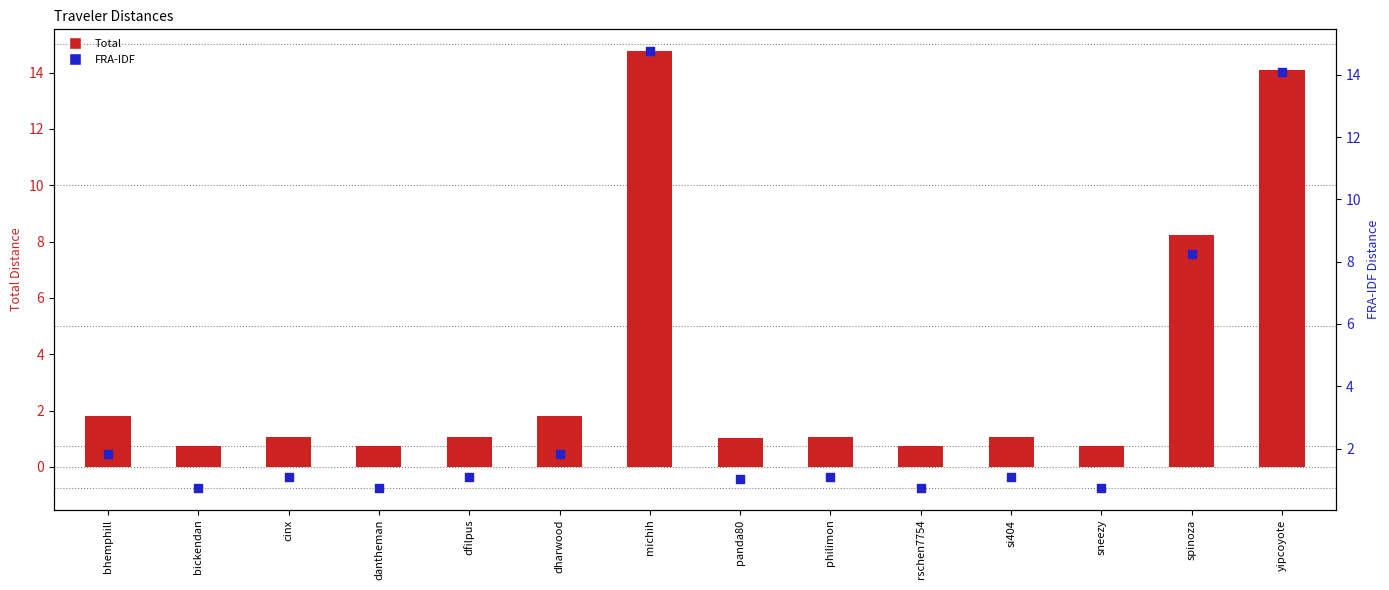

Is the value of FRA-IDF at philimon greater than the value of Total at dantheman?

Yes